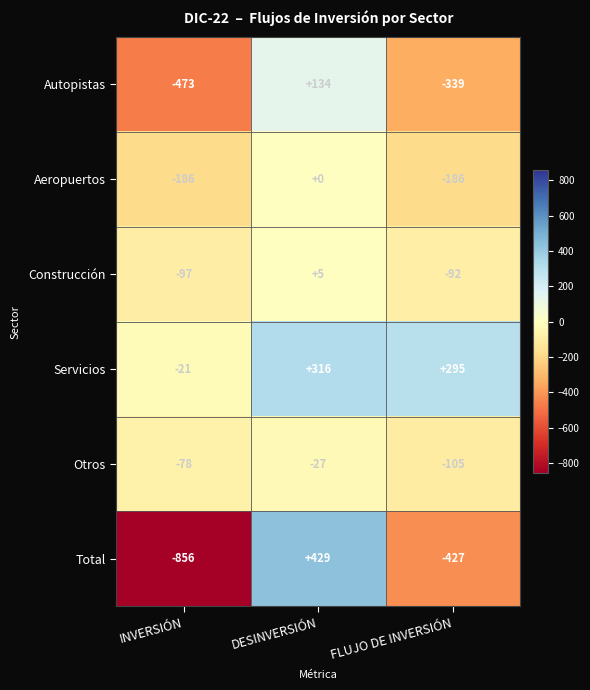

What is the difference between the Aeropuertos values at FLUJO DE INVERSIÓN and DESINVERSIÓN?

186